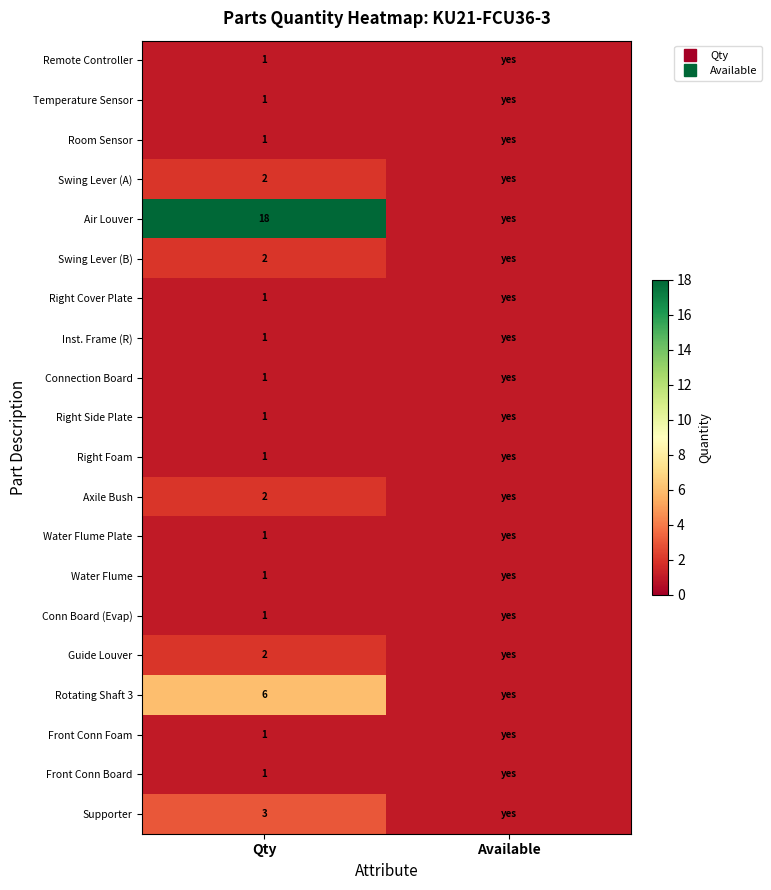

At how many categories does at least one series exceed 7?

1